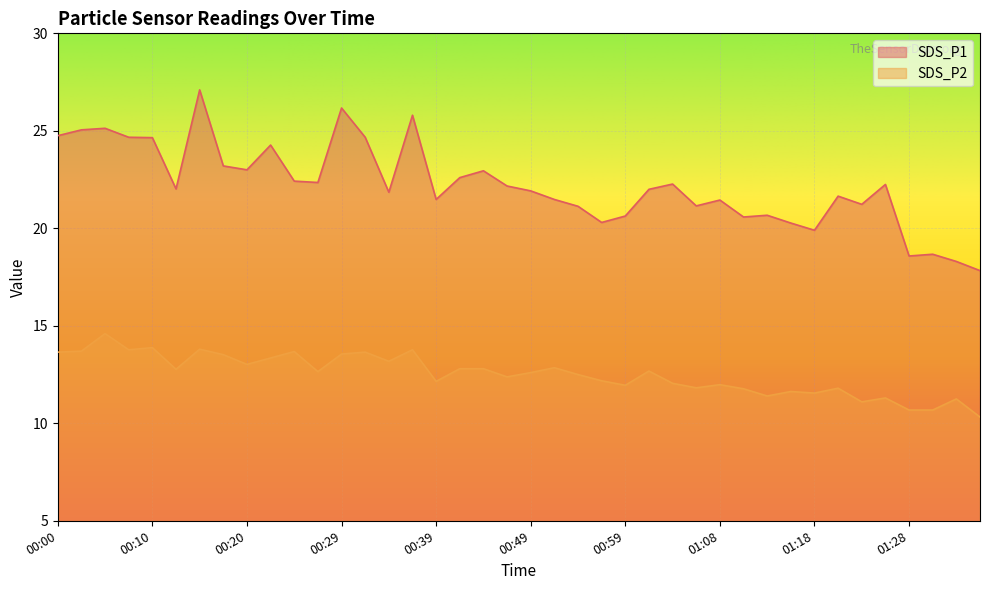

What are all the series names shown in the legend?

SDS_P1, SDS_P2